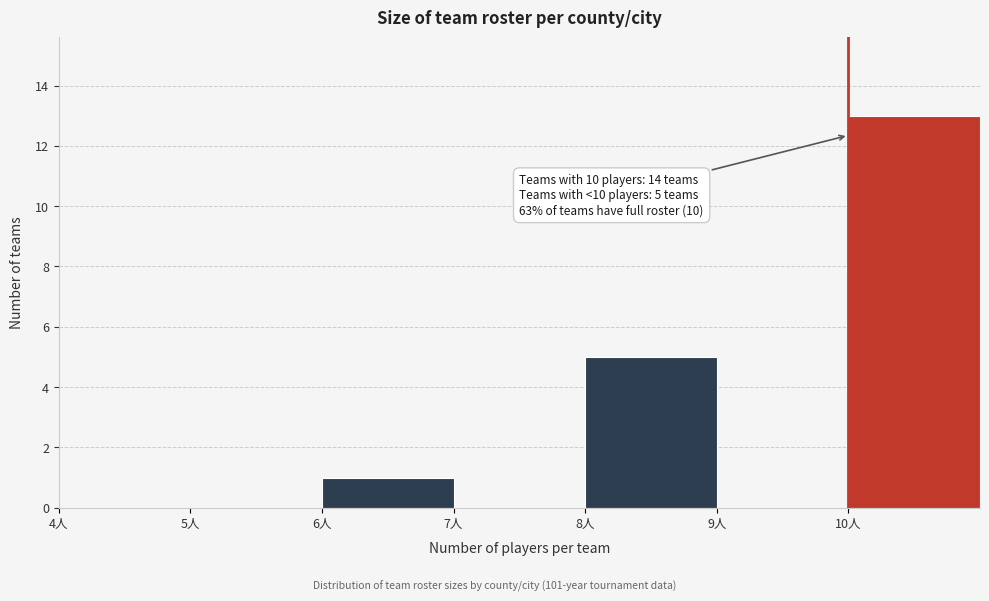

Which range on the x-axis has the tallest bar?

10 to 11